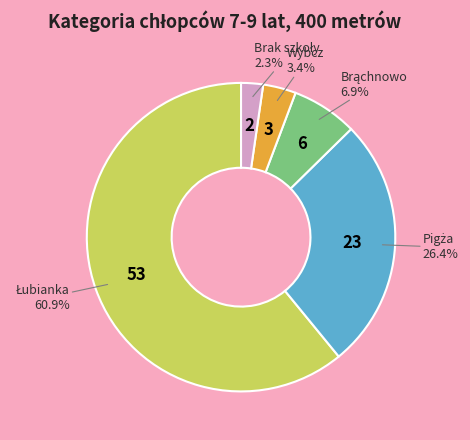

Does any single category account for the majority?

Yes